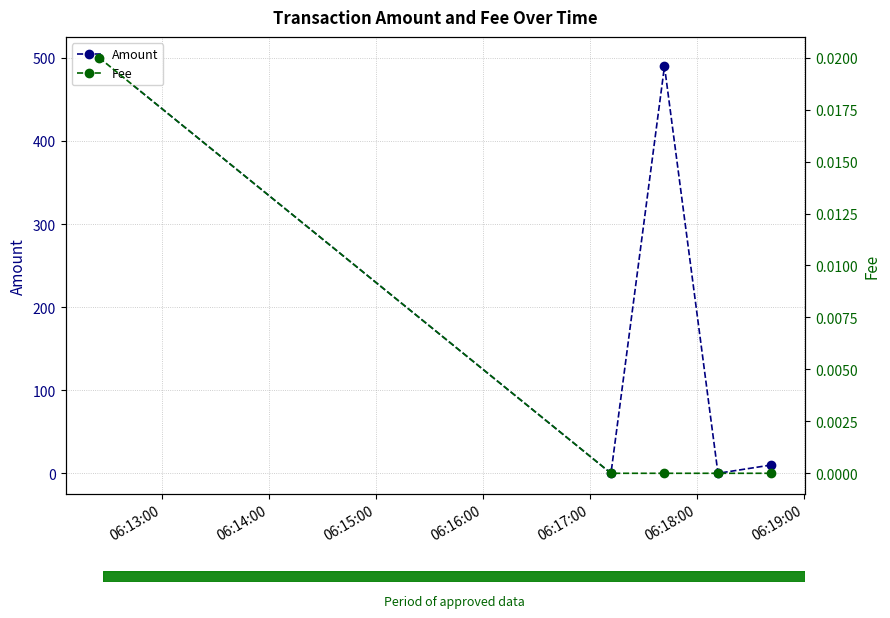

Reading left to right, extract all data points from this chart.

Amount: 500.3	0.0	490.0	0.0	10.0
Fee: 0.0	0.0	0.0	0.0	0.0